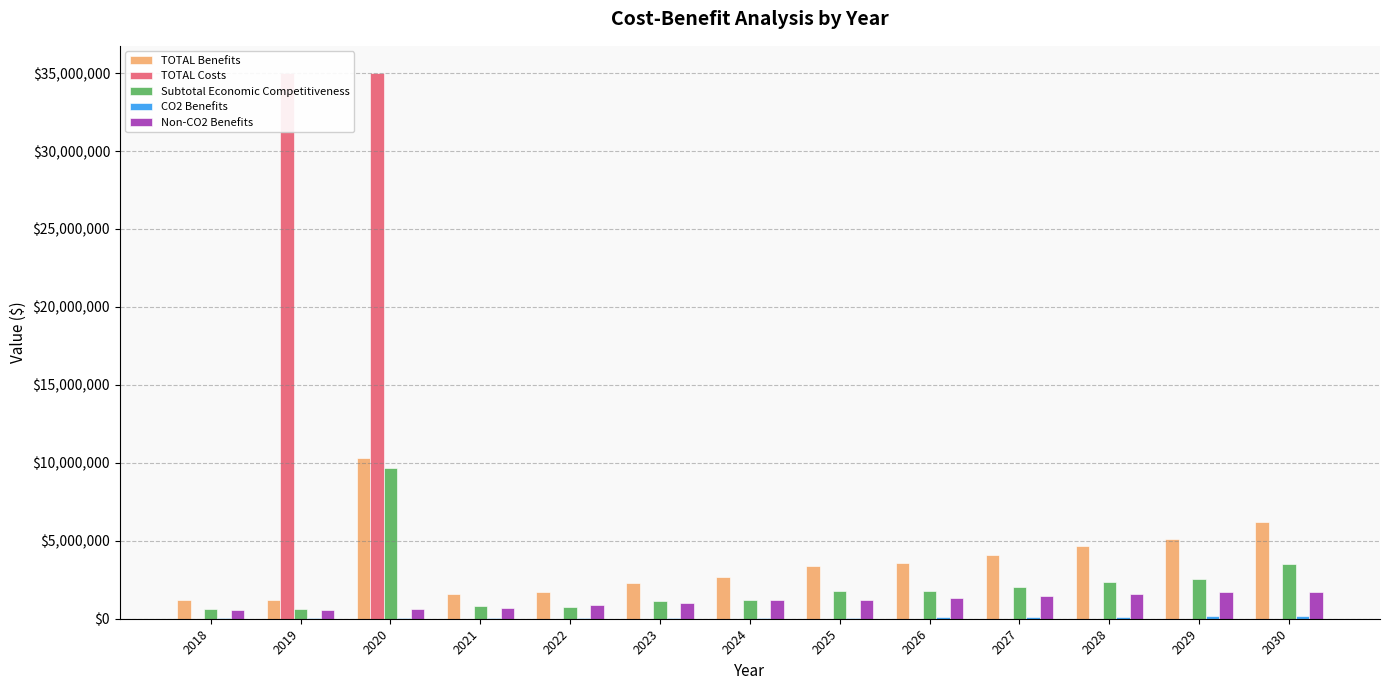

How many values in the Non-CO2 Benefits series exceed 1173241?

7